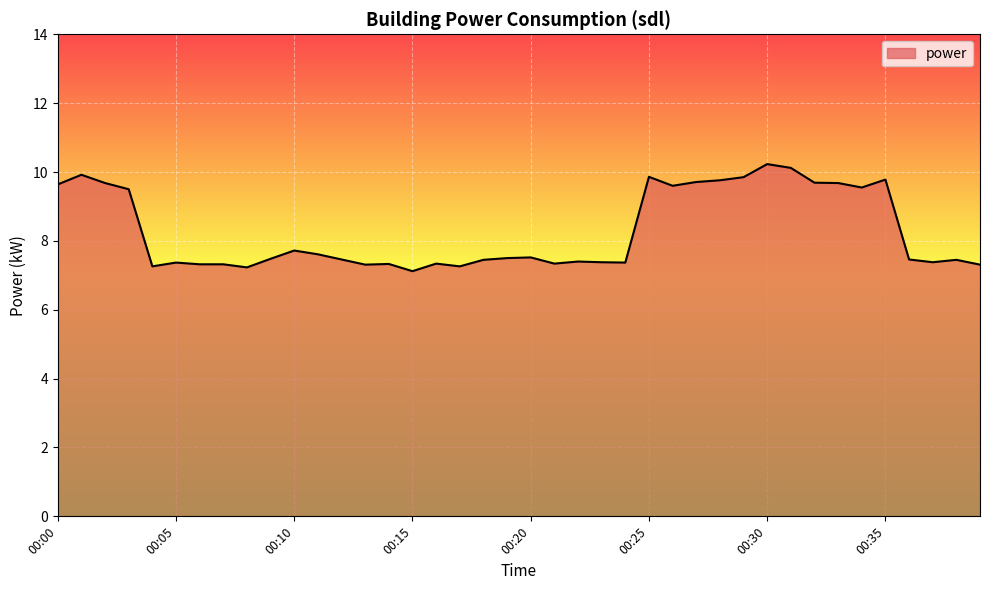

What is the smallest value displayed?

7.1